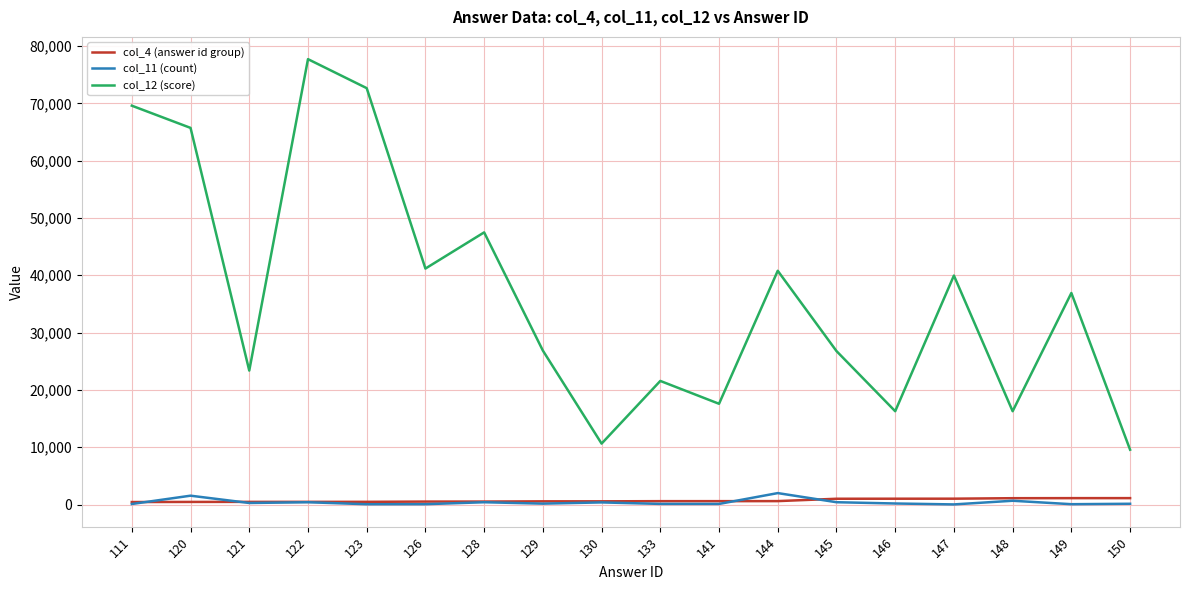

At which category does col_12 (score) reach its first local valley?

121